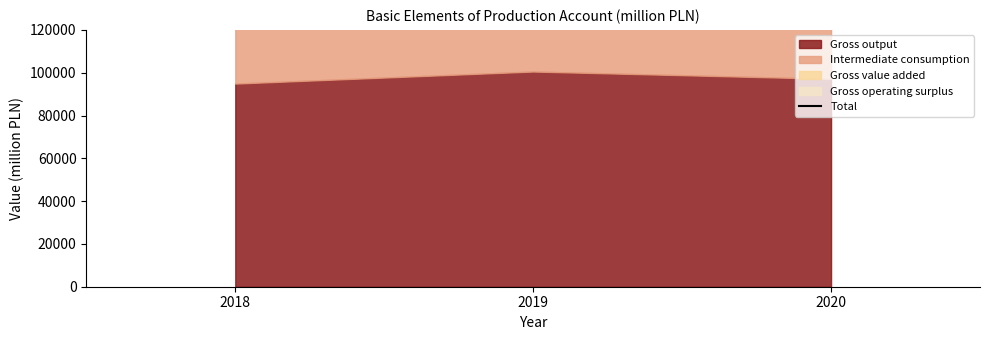

Reading left to right, list all the values displayed in this chart.

2018=210355	2019=223069	2020=217239